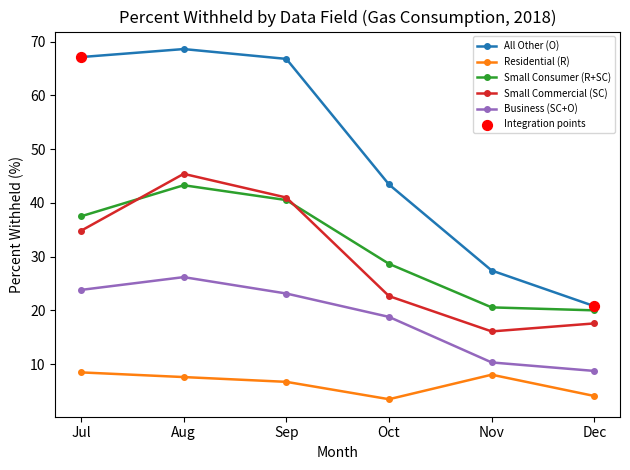

What is the spread (max minus min) of values at Nov?

19.4